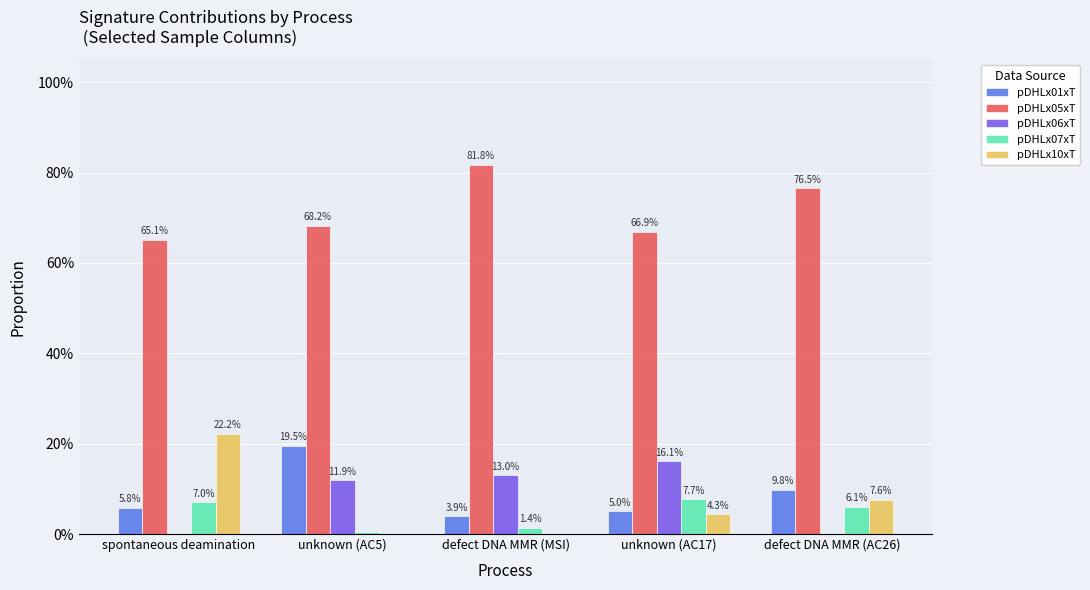

Does the chart contain stacked bars?

No